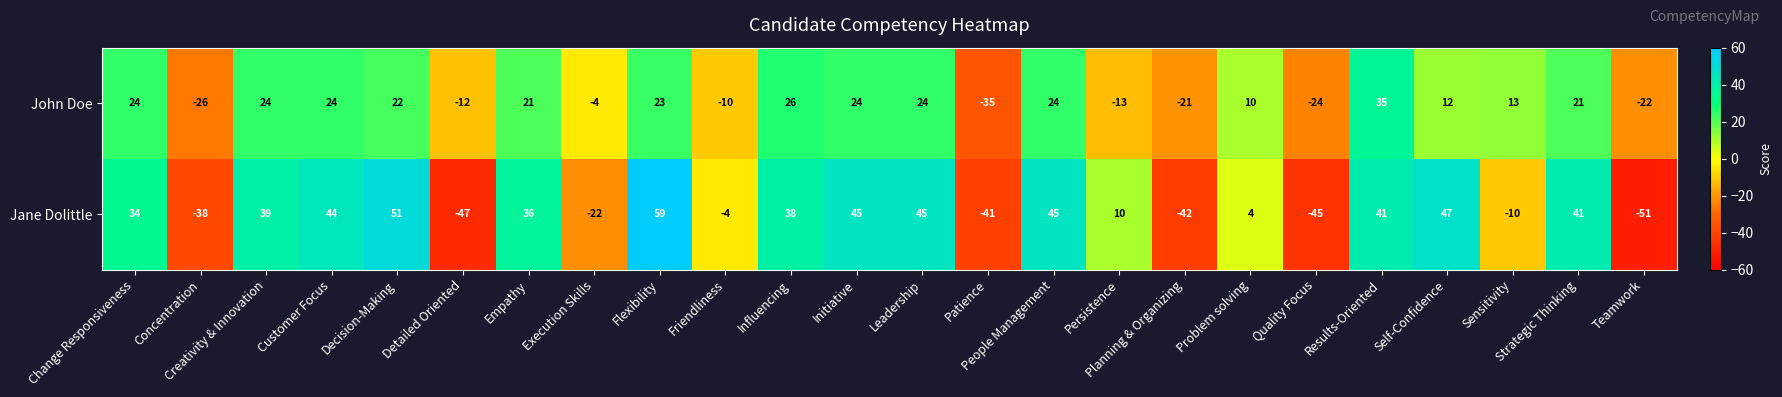

What is the sum of all John Doe values?

160